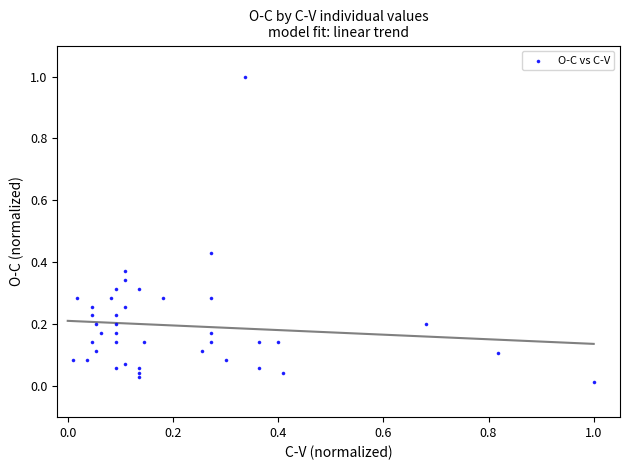

What is the range of X values (max minus min)?

1.0